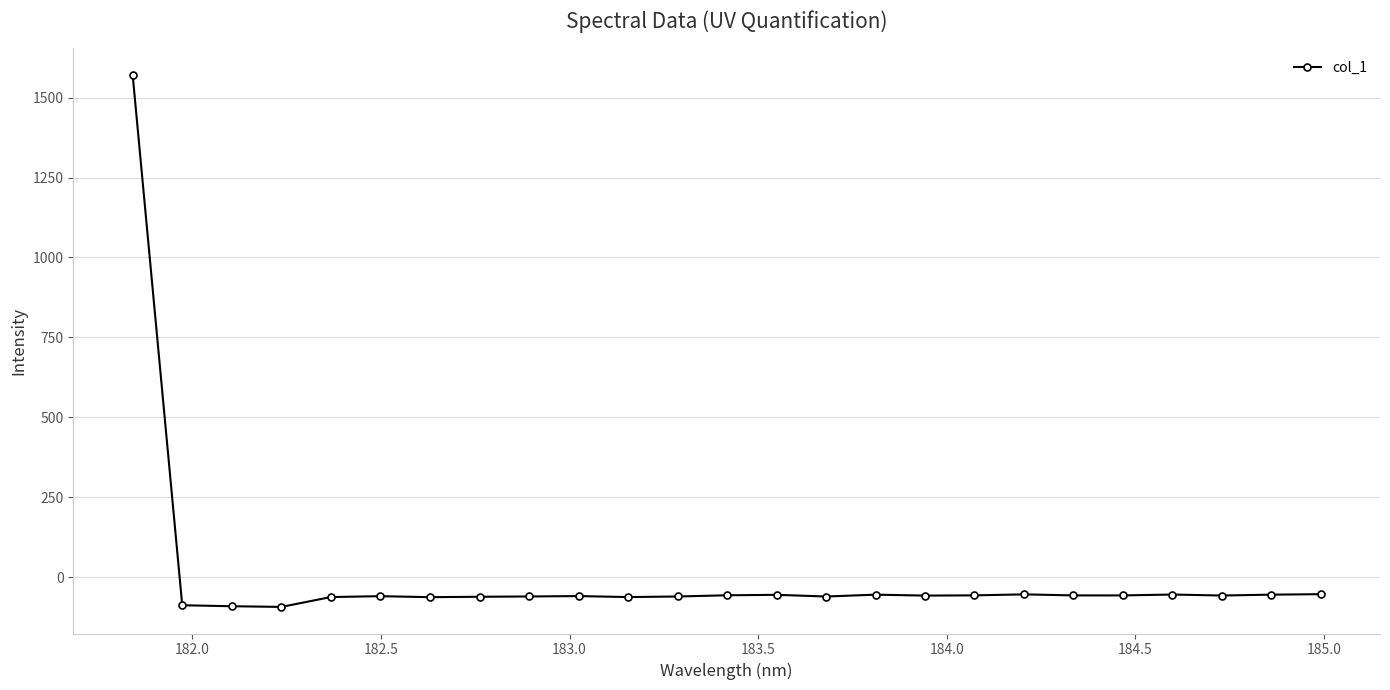

What is the value of the 15th point from the left?

-60.2